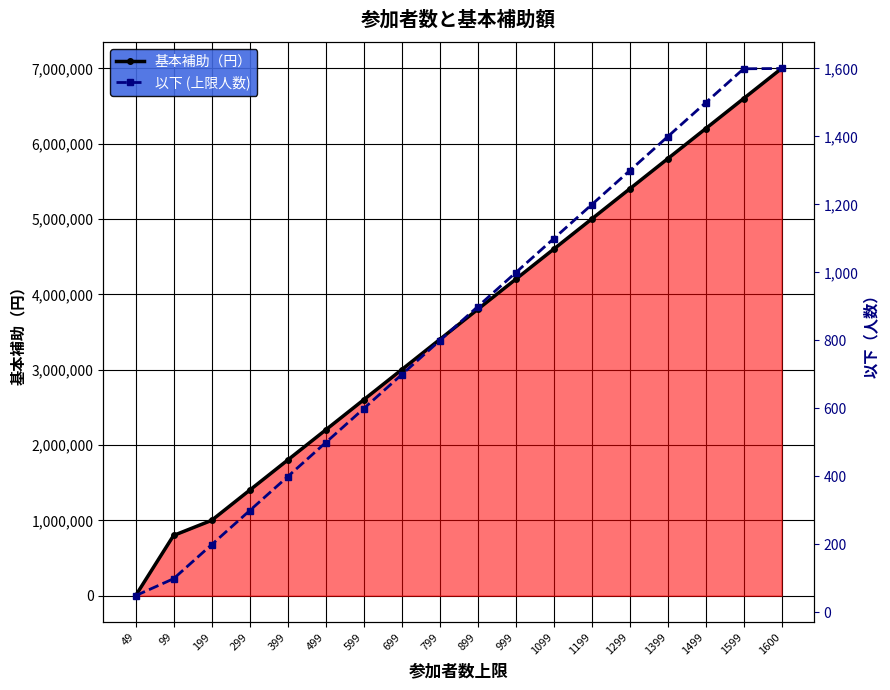

How many intersections are there between 以下 (上限人数) and 基本補助（円）?

1